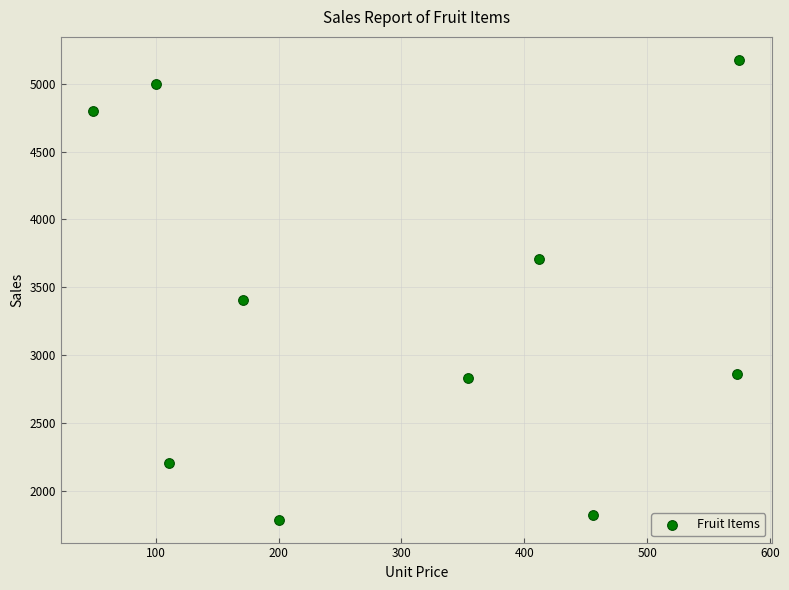

What Y value in the scatter plot is closest to 3482?

3410